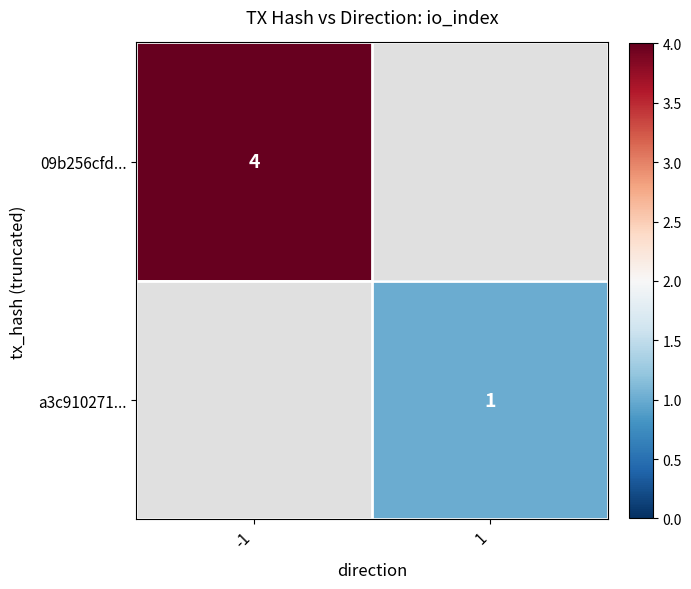

Is it true that 09b256cfd... equals 5 at -1?

False